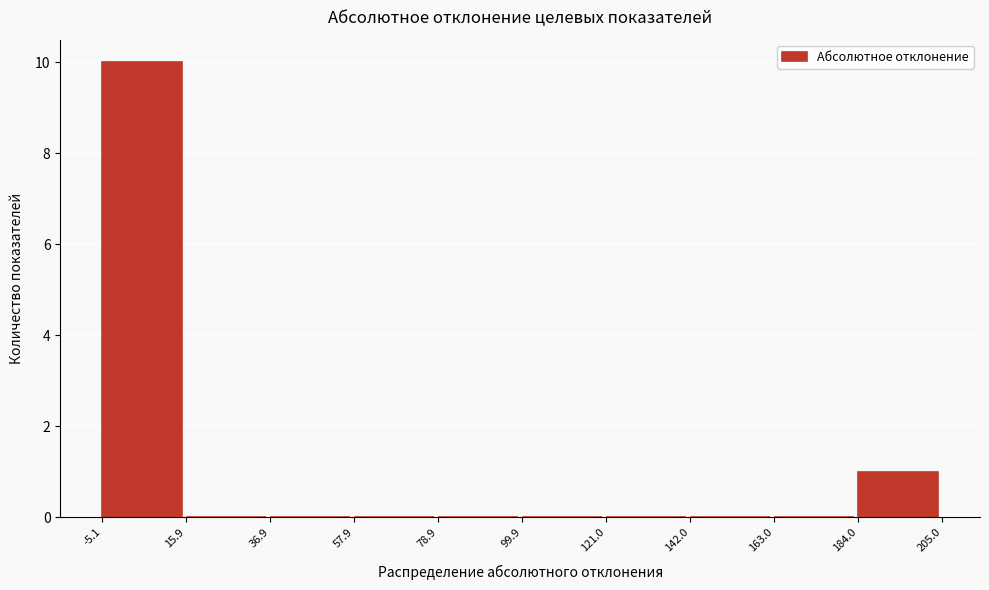

Reading left to right, transcribe this chart: for each bar, give the range it covers on the x-axis and its height. The values are not printed on the chart, so give them approximately, as read against the axis.

-5.1 to 15.9: 10
15.9 to 36.9: 0
36.9 to 57.9: 0
57.9 to 78.9: 0
78.9 to 99.9: 0
99.9 to 121.0: 0
121.0 to 142.0: 0
142.0 to 163.0: 0
163.0 to 184.0: 0
184.0 to 205.0: 1